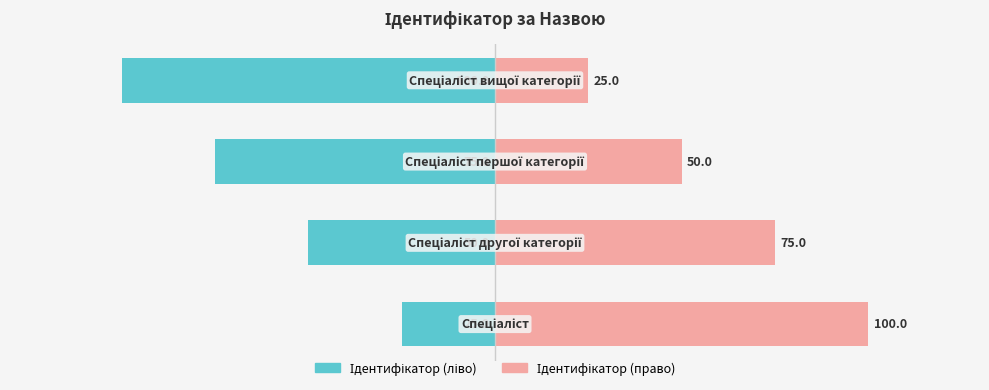

How many bars are there in total?

8